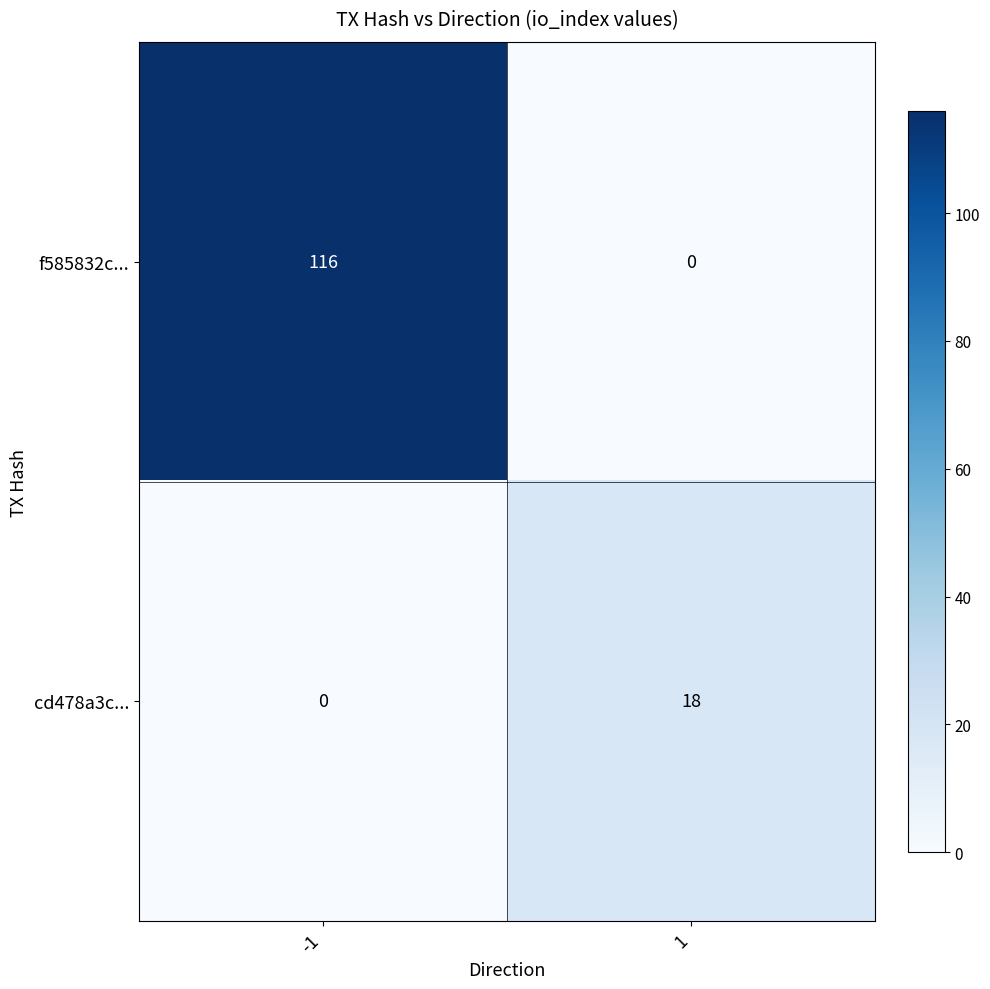

Reading left to right, transcribe all the data shown in this chart.

f585832c...: 116	0
cd478a3c...: 0	18